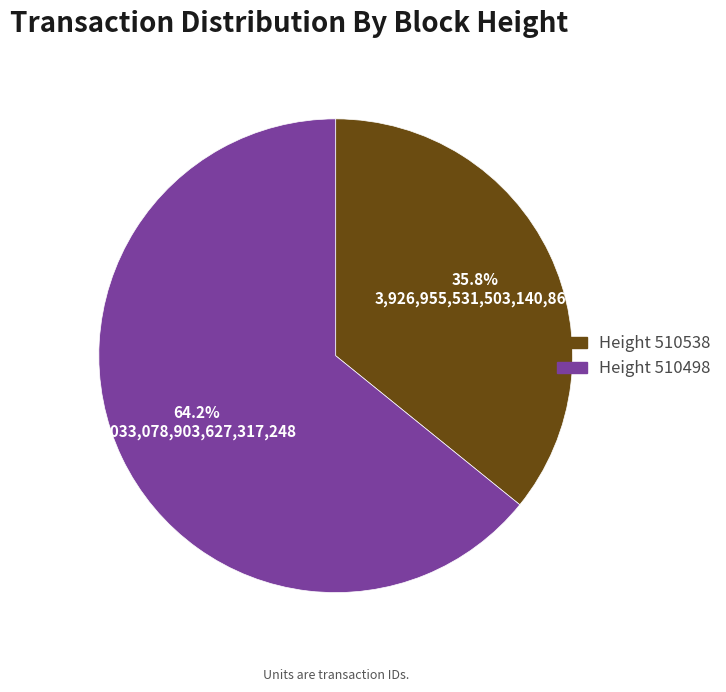

How many slices are in this pie chart?

2